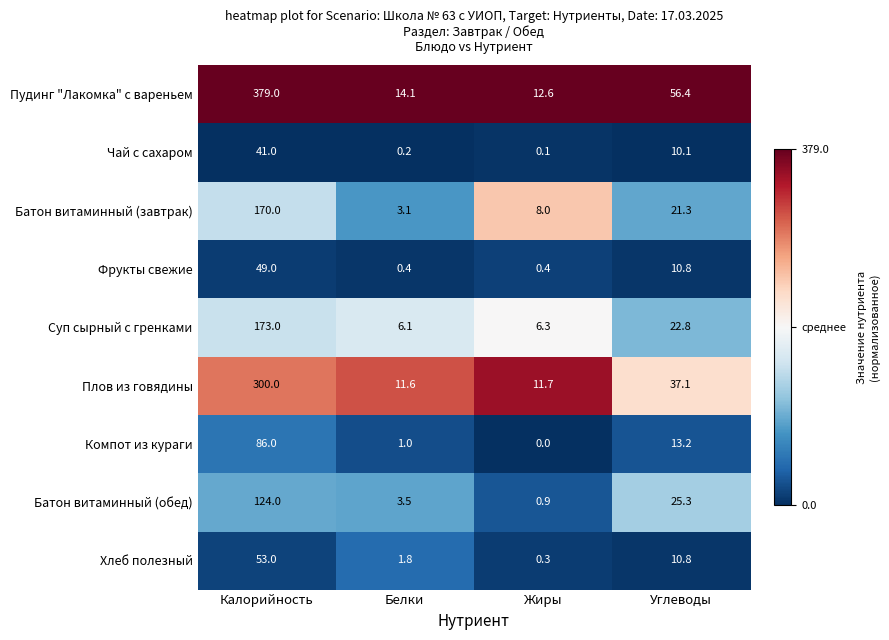

What is the difference between the highest and lowest values at Белки?

13.9